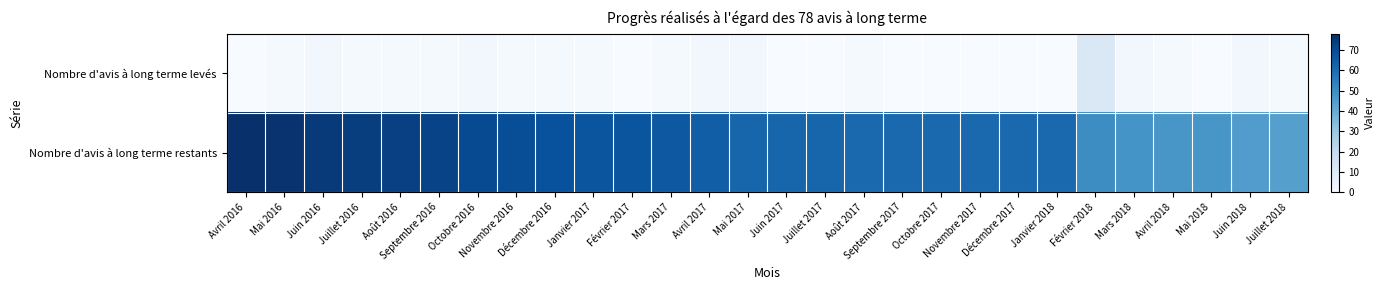

Reading left to right, what are all the values shown in this chart?

Nombre d'avis à long terme levés: Avril 2016=0	Mai 2016=1	Juin 2016=2	Juillet 2016=1	Août 2016=1	Septembre 2016=1	Octobre 2016=2	Novembre 2016=1	Décembre 2016=1	Janvier 2017=1	Février 2017=0	Mars 2017=1	Avril 2017=2	Mai 2017=2	Juin 2017=0	Juillet 2017=0	Août 2017=1	Septembre 2017=0	Octobre 2017=0	Novembre 2017=0	Décembre 2017=0	Janvier 2018=0	Février 2018=11	Mars 2018=2	Avril 2018=1	Mai 2018=0	Juin 2018=2	Juillet 2018=1
Nombre d'avis à long terme restants: Avril 2016=78	Mai 2016=77	Juin 2016=75	Juillet 2016=74	Août 2016=73	Septembre 2016=72	Octobre 2016=70	Novembre 2016=69	Décembre 2016=68	Janvier 2017=67	Février 2017=67	Mars 2017=66	Avril 2017=64	Mai 2017=62	Juin 2017=62	Juillet 2017=62	Août 2017=61	Septembre 2017=61	Octobre 2017=61	Novembre 2017=61	Décembre 2017=61	Janvier 2018=61	Février 2018=50	Mars 2018=48	Avril 2018=47	Mai 2018=47	Juin 2018=45	Juillet 2018=44